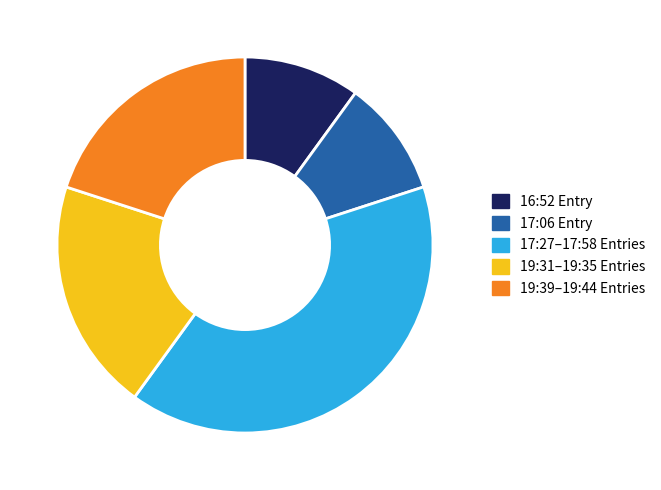

Combined, do 17:27–17:58 Entries and 19:39–19:44 Entries account for over 50%?

Yes